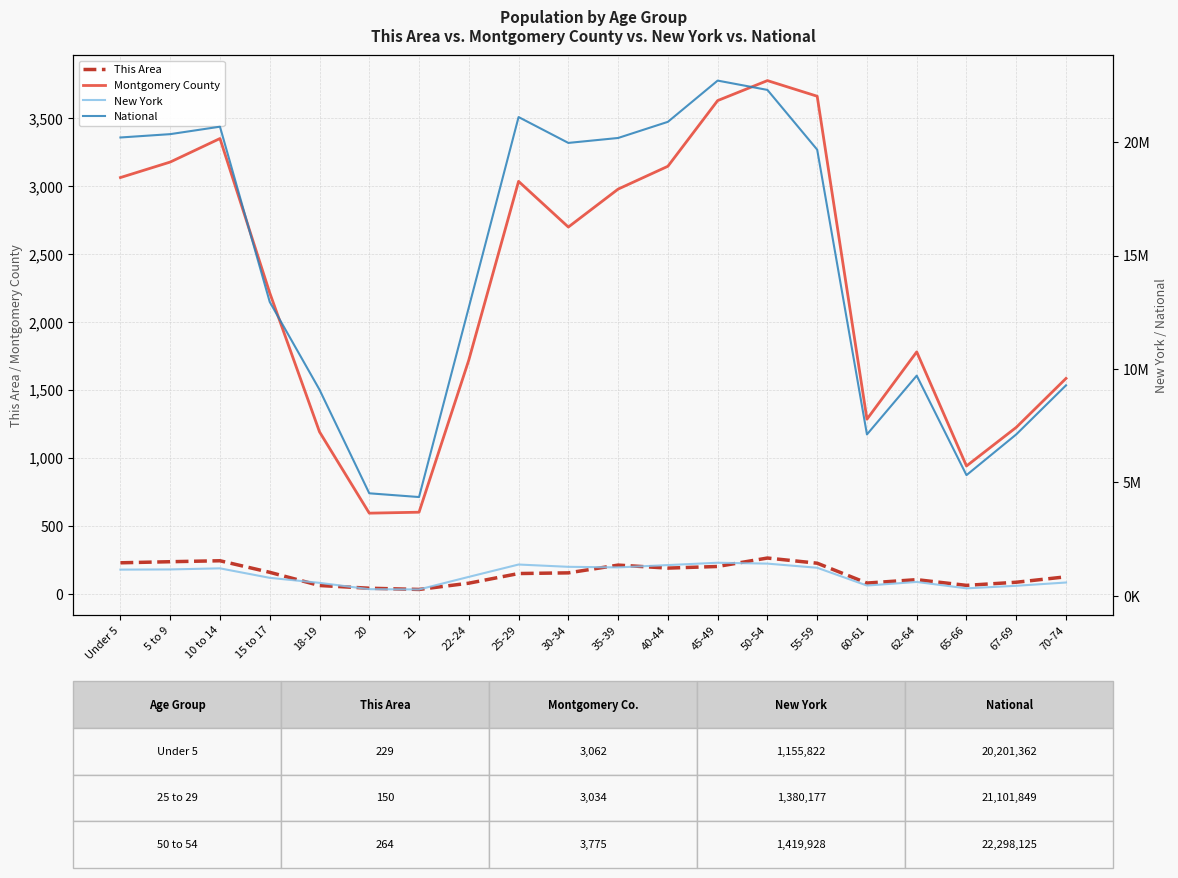

The National series shows 1207094 at 21. True or false?

False